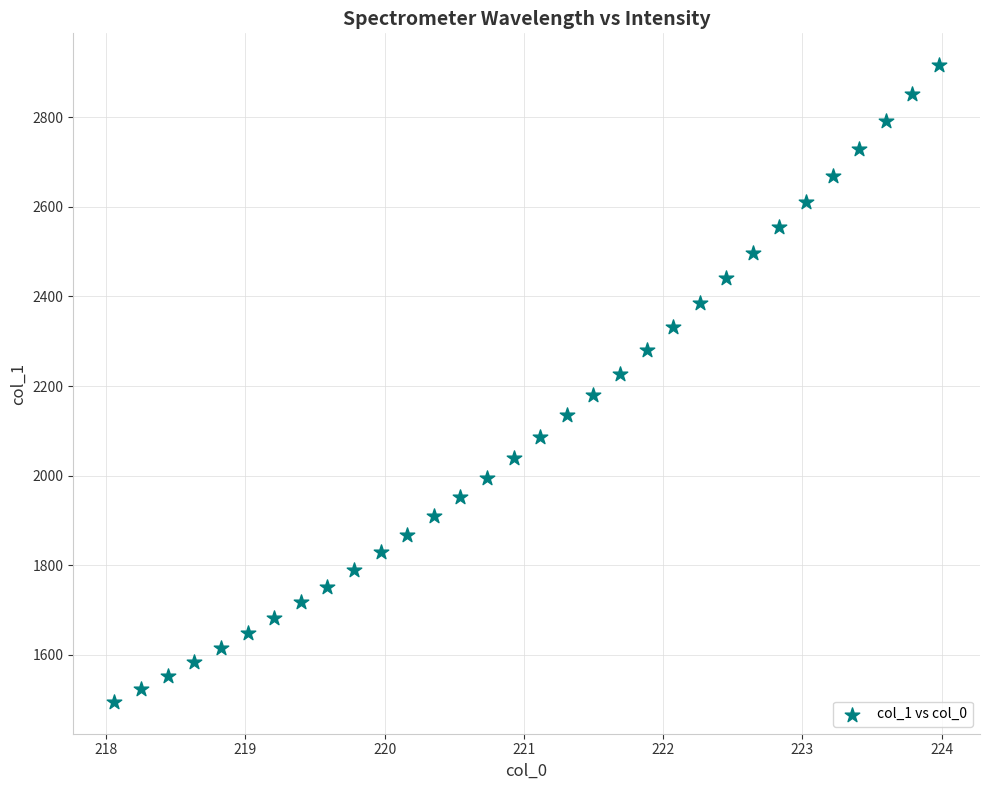

What is the range of X values (max minus min)?

5.9